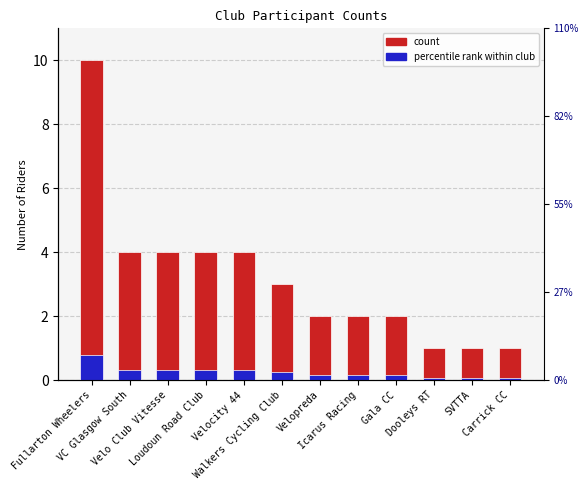

At which category is the sum across all series the highest?

Fullarton Wheelers